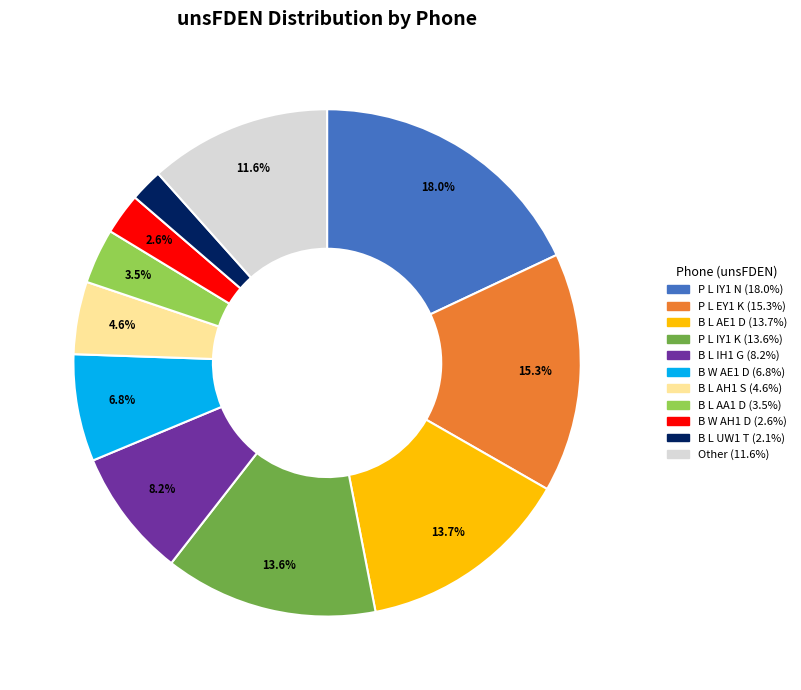

Is there any slice that represents more than half of the pie?

No